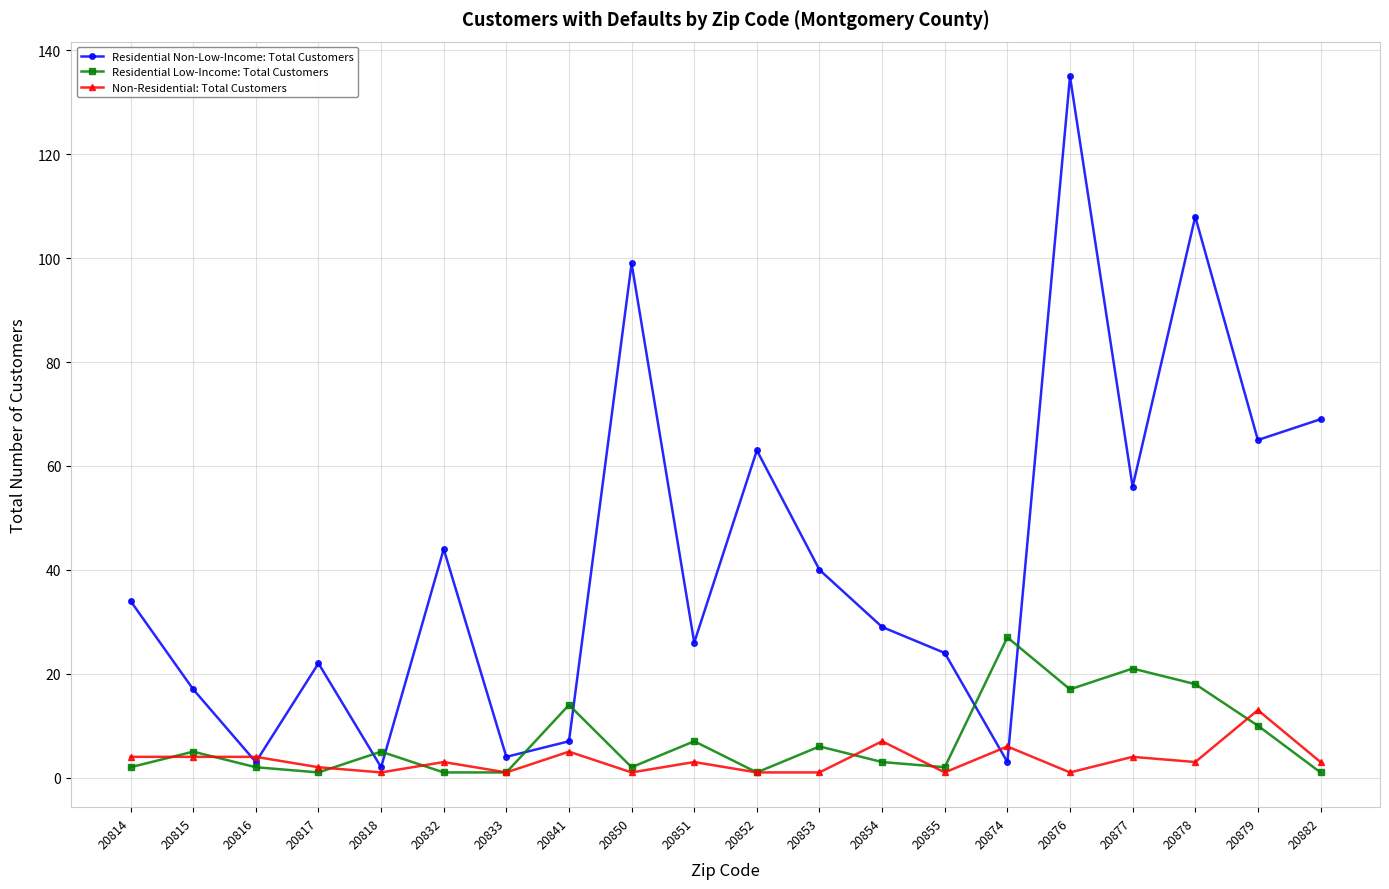

Is the value of Residential Non-Low-Income: Total Customers at 20816 greater than the value of Residential Low-Income: Total Customers at 20832?

Yes